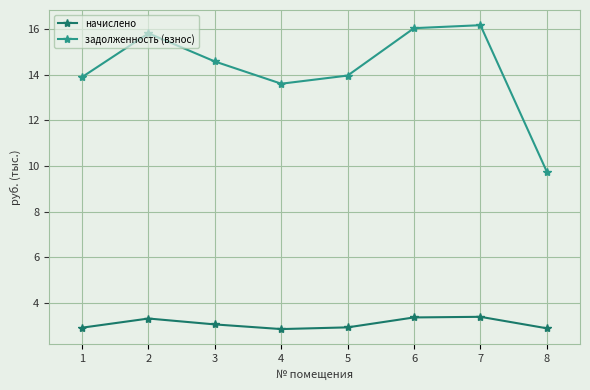

What is the spread (max minus min) of values at 6?

12.7